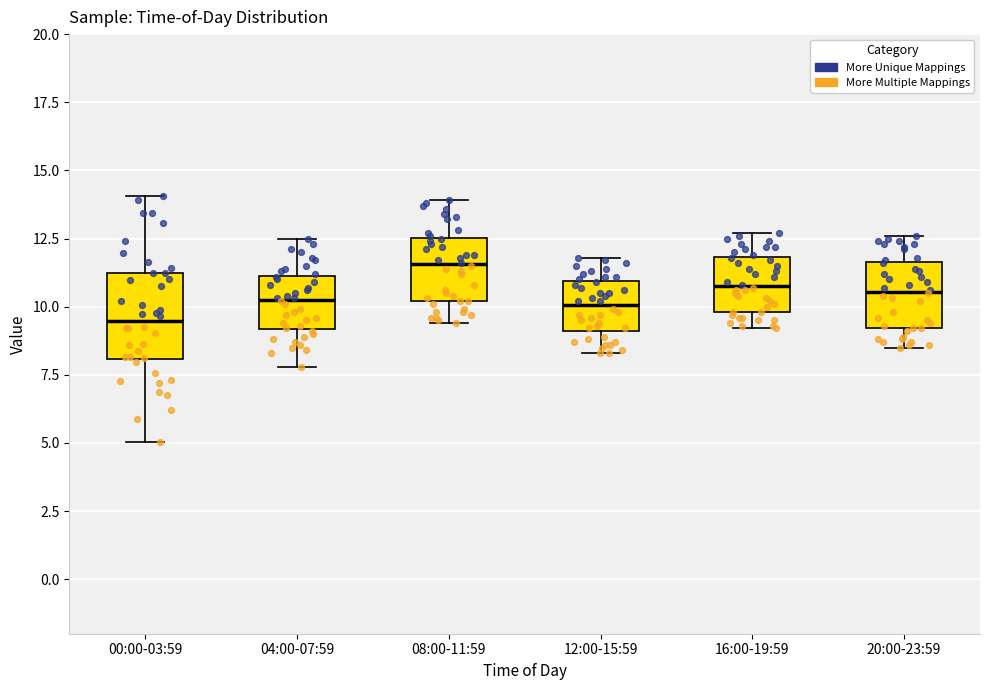

Where is the lower edge of the box for 16:00-19:59 on the y-axis? The values are not printed on the chart, so give them approximately, as read against the axis.

10.0